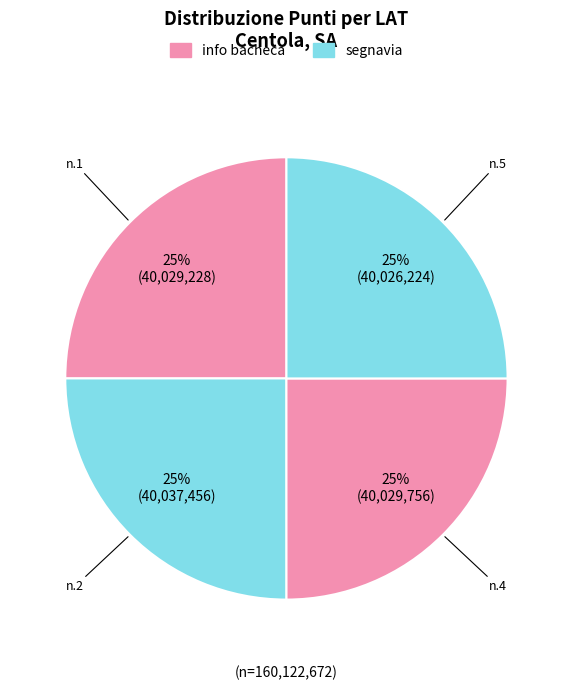

To the nearest percent, what is the average slice percentage?

25%